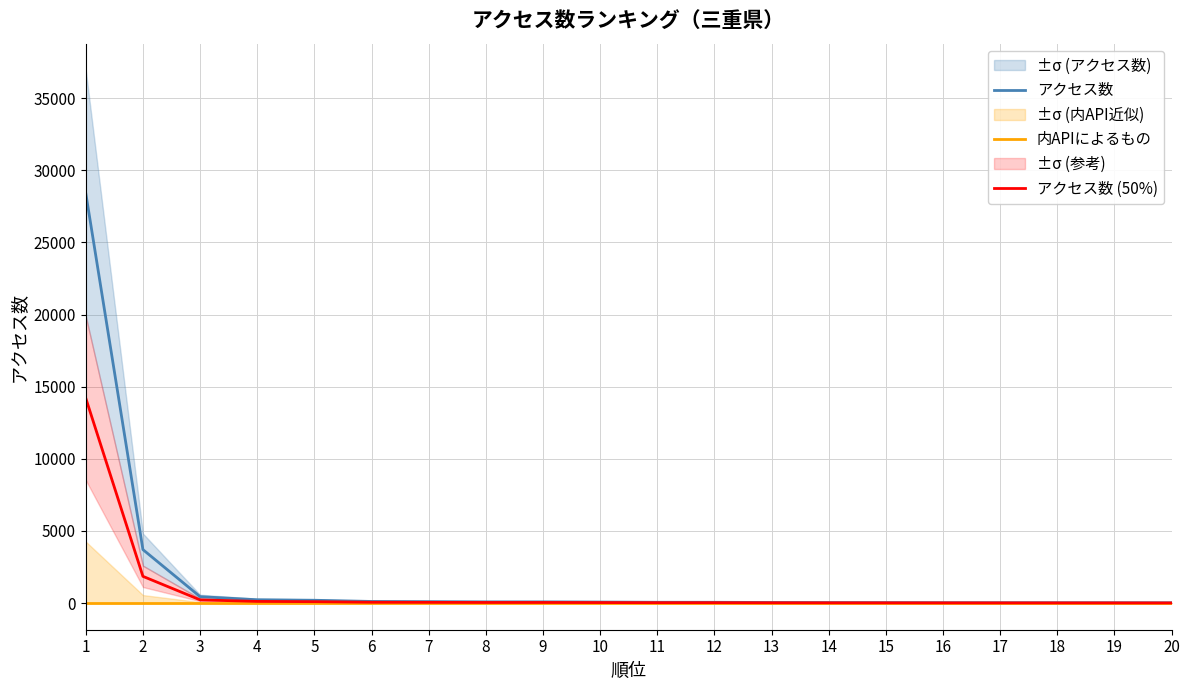

True or false: 内APIによるもの has more than 1 points higher than both neighbors.

False